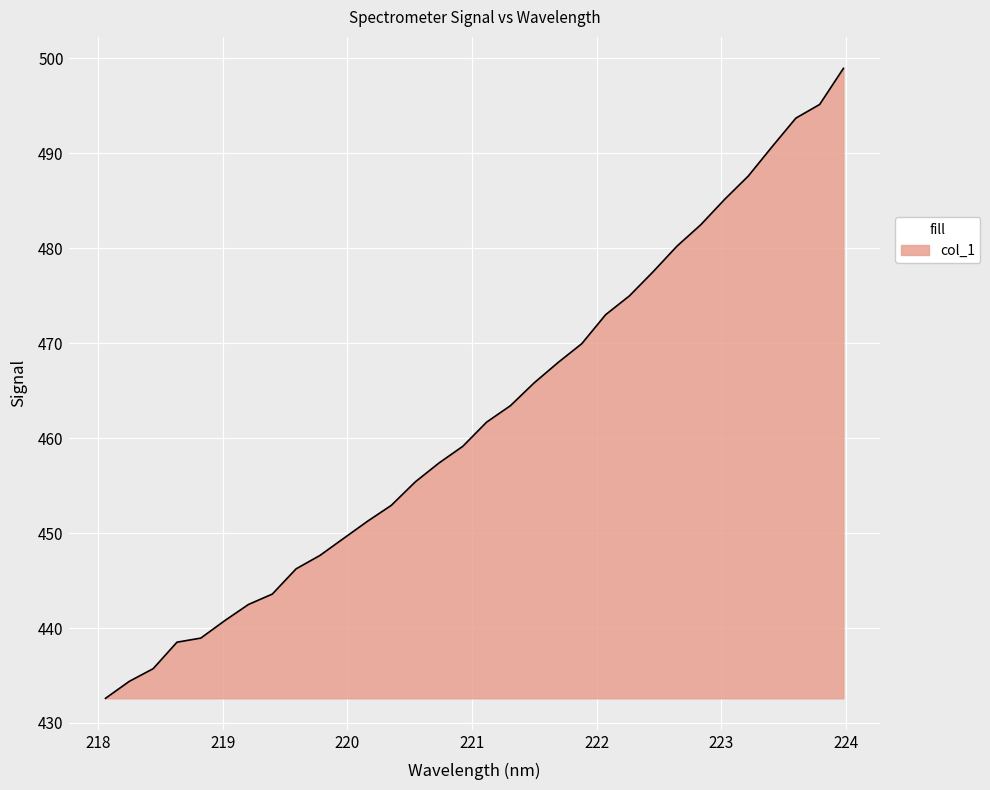

What is the maximum value shown in the chart?

498.9